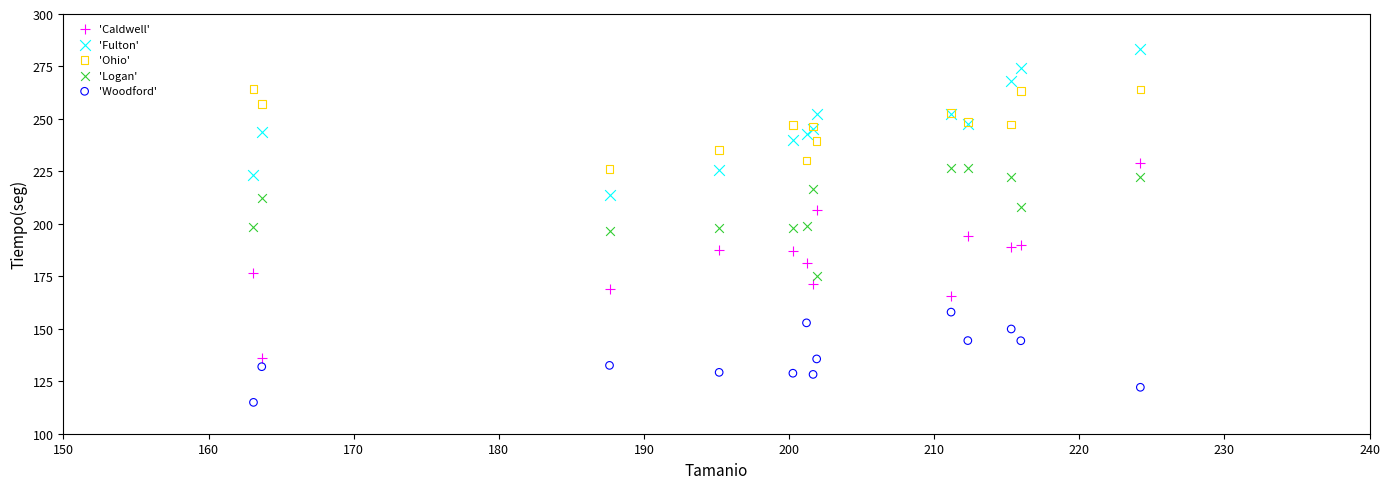

Which series contains the highest Y value?

'Fulton'